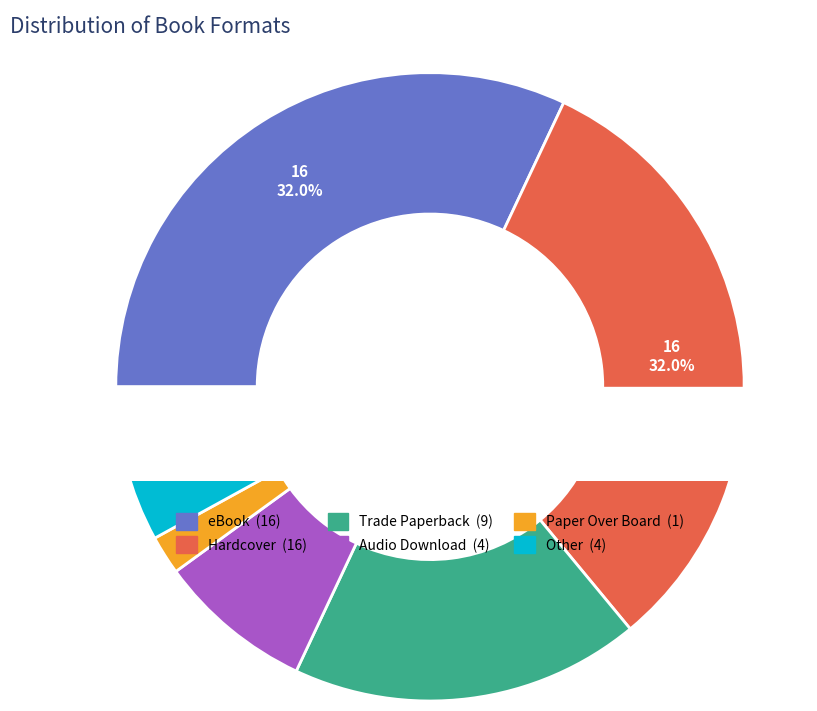

How many slices are in this pie chart?

6